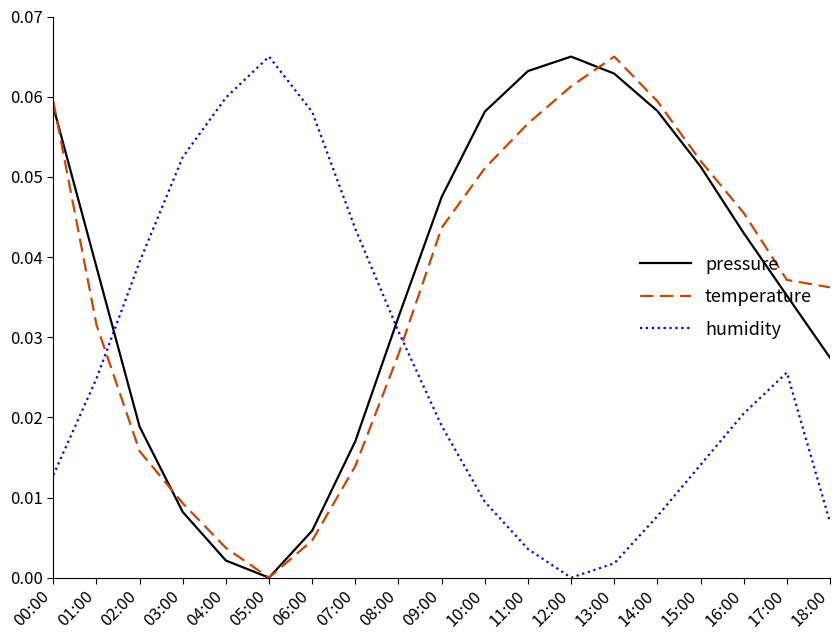

True or false: pressure has a value of 0.0 at 02:00.

True